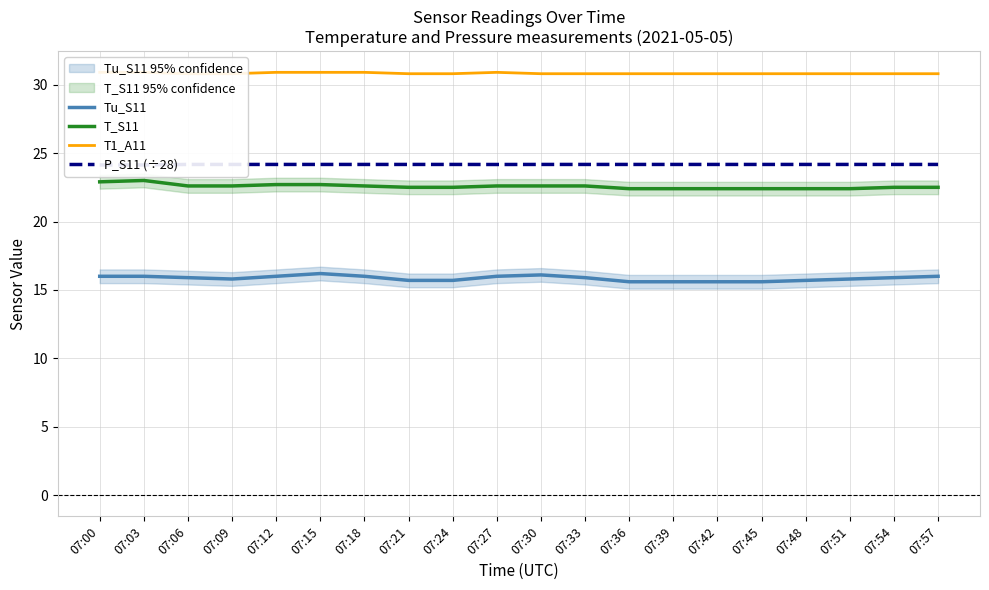

Read the T_S11 value at 07:36.

22.4